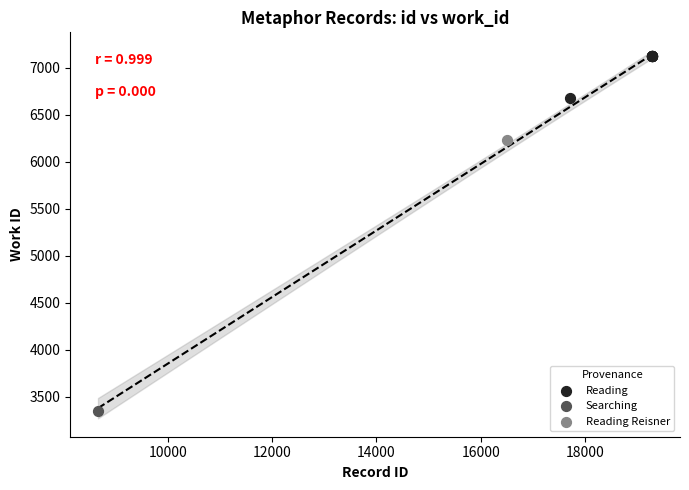

What are all the series names shown in the legend?

Reading, Searching, Reading Reisner